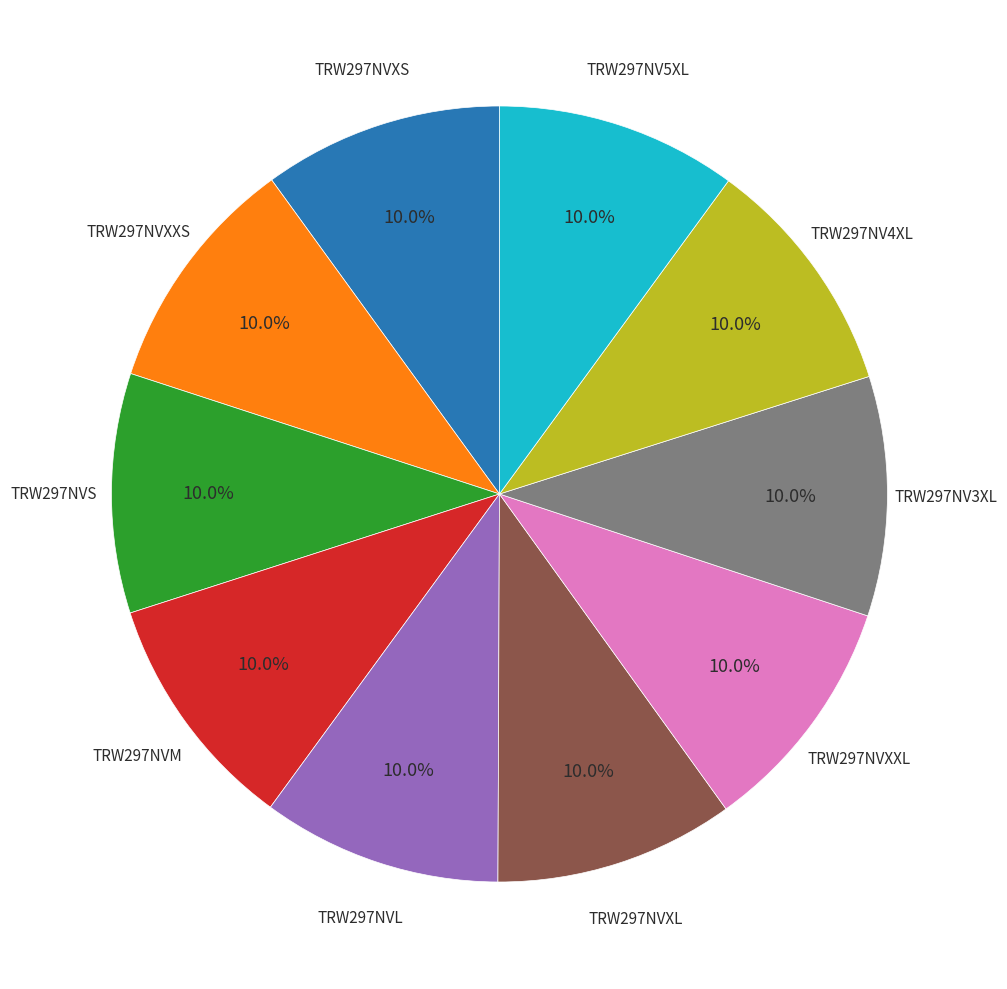

Does any single category account for the majority?

No